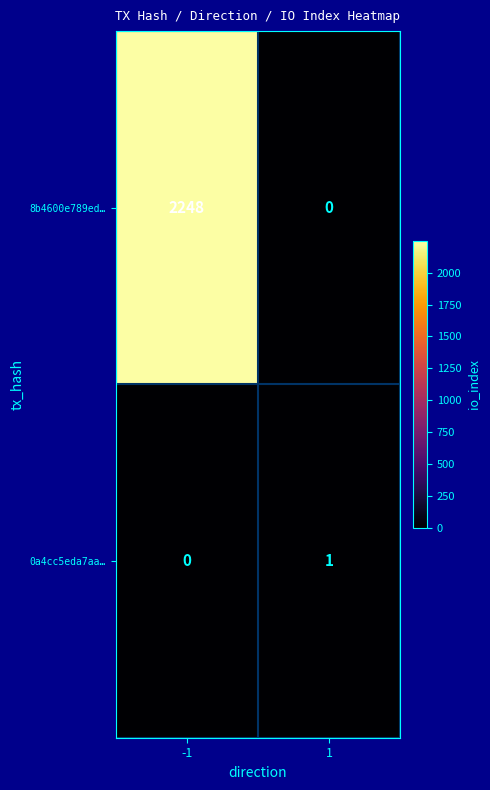

Count the number of categories in the chart.

2